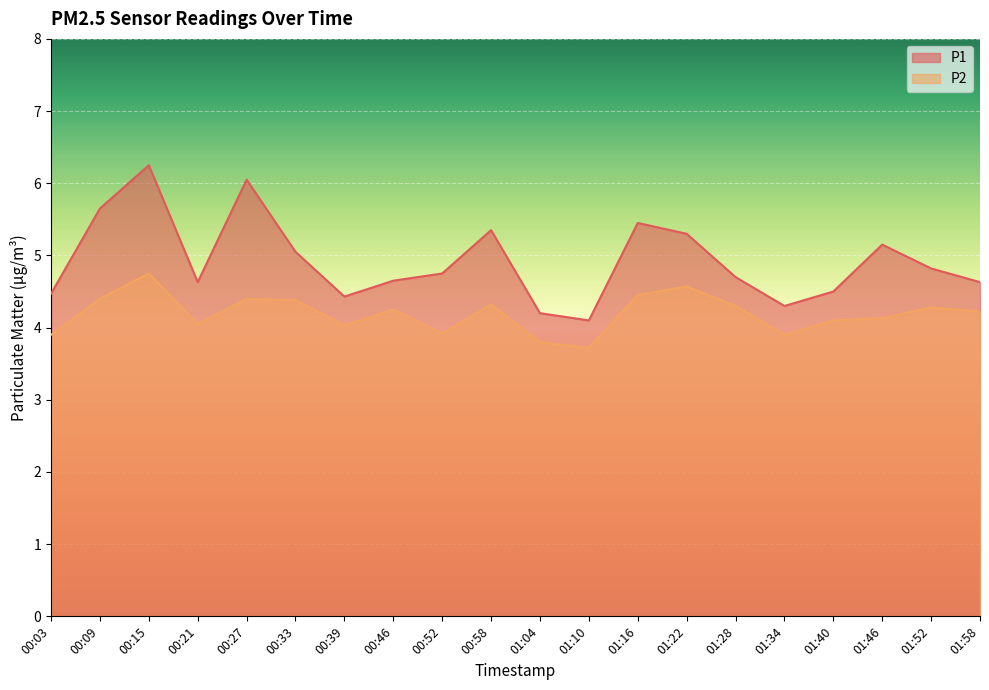

What is the label of the 3rd point from the right?

01:46